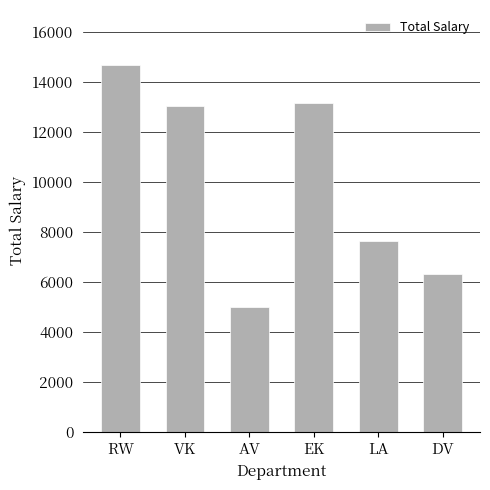

What is the minimum value shown in the chart?

4998